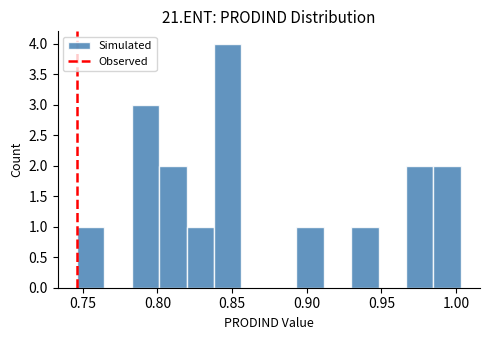

What is the maximum value shown in the chart?

4